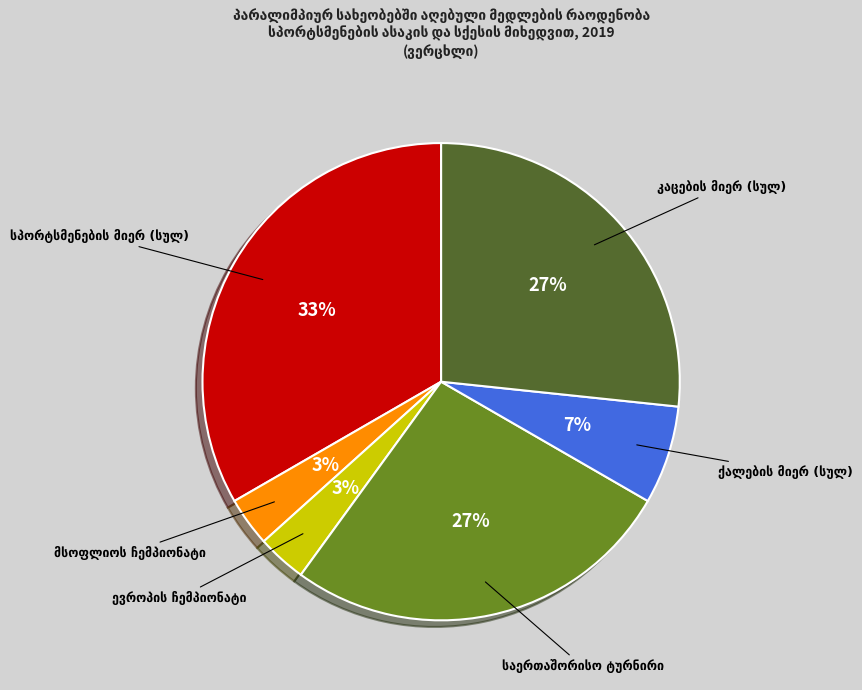

Is there a majority slice in this chart?

No